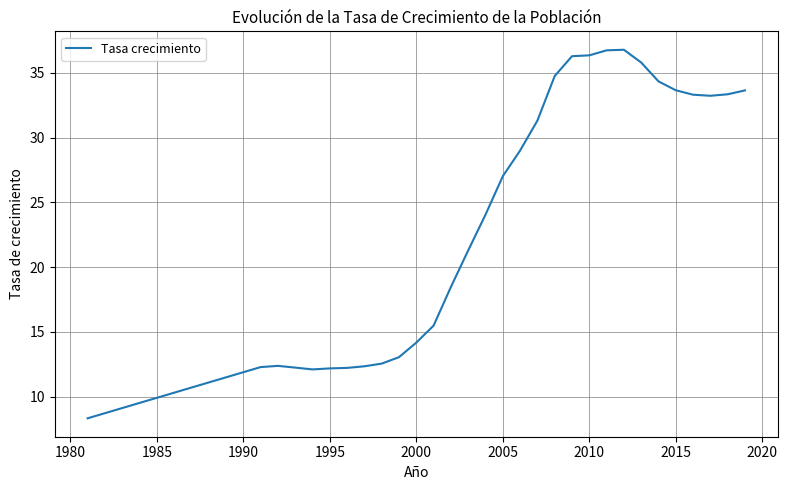

How many distinct data groups are displayed?

1